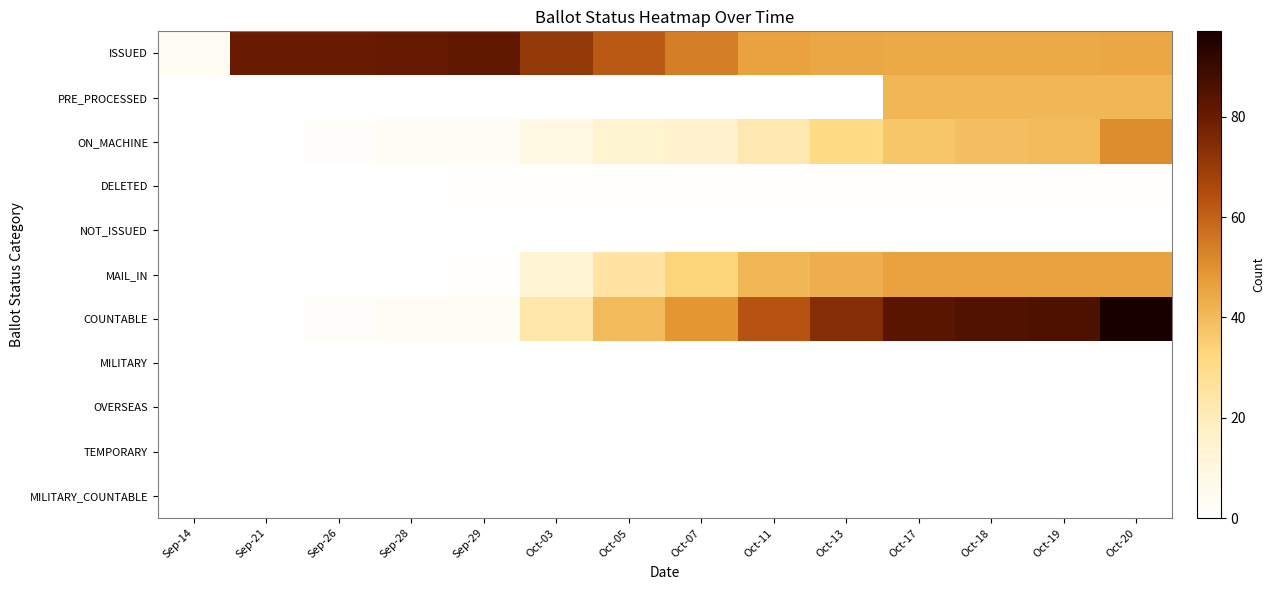

What is the spread (max minus min) of values at Sep-29?

82